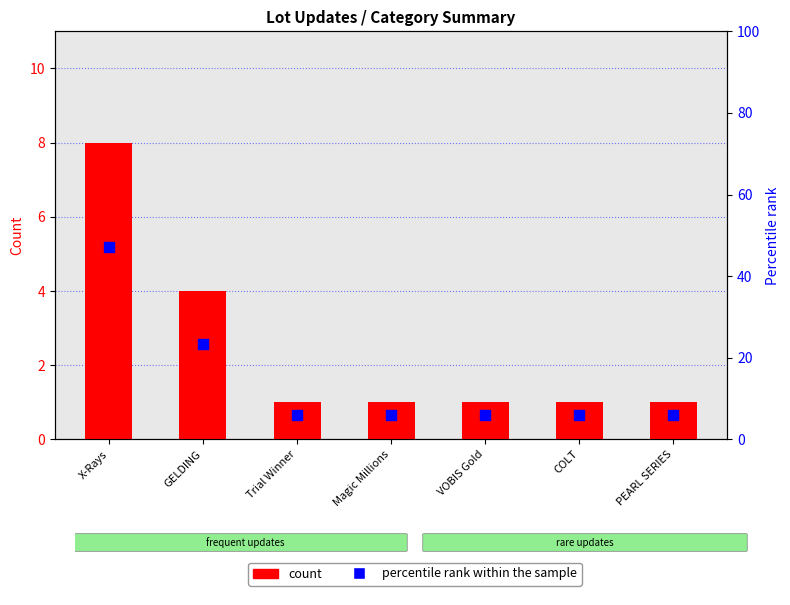

Which series has the largest total across all categories?

percentile rank within the sample